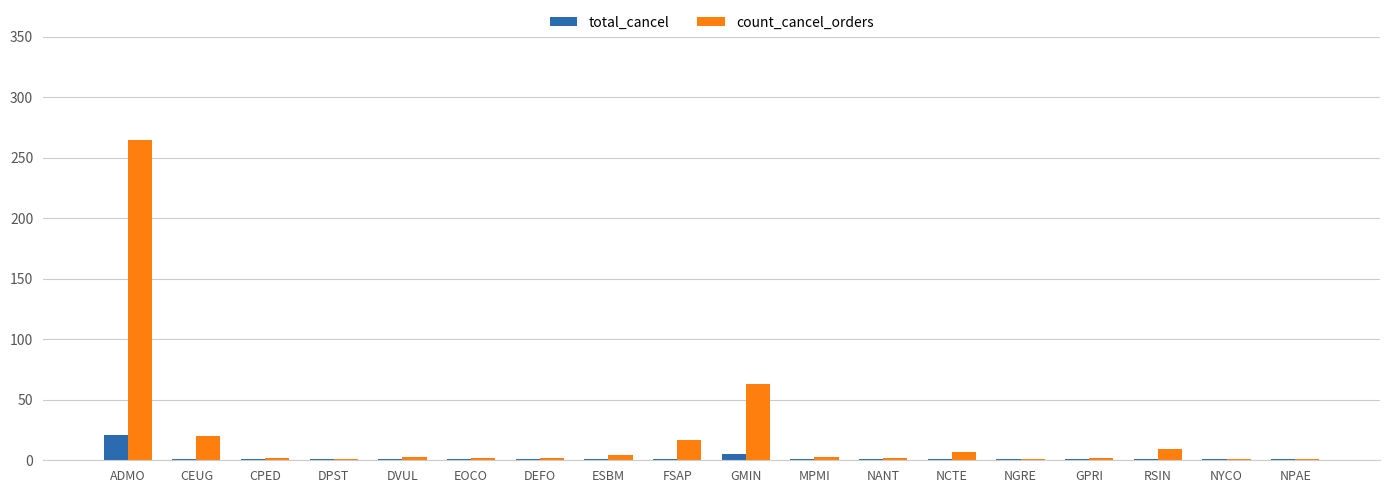

What is the sum of the total_cancel values at CPED and DVUL?

2